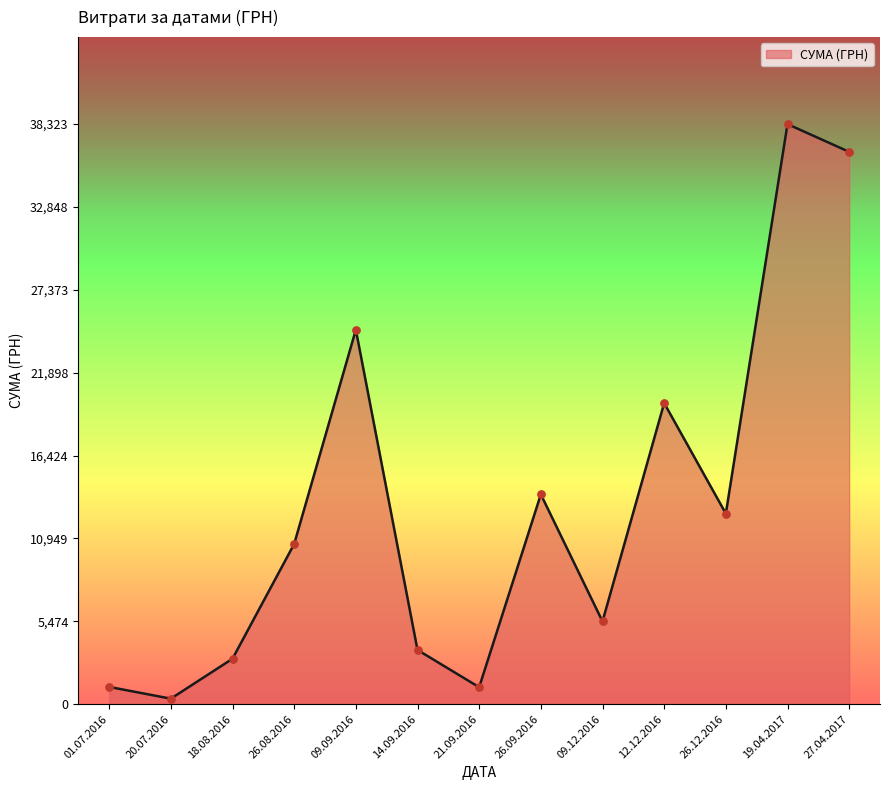

Which has a higher value, 26.08.2016 or 01.07.2016?

26.08.2016